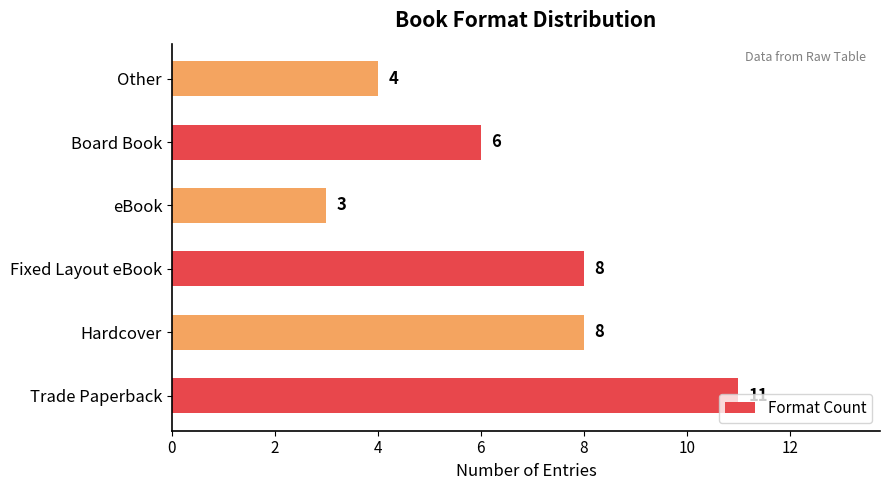

What is the difference between the maximum and minimum values?

8